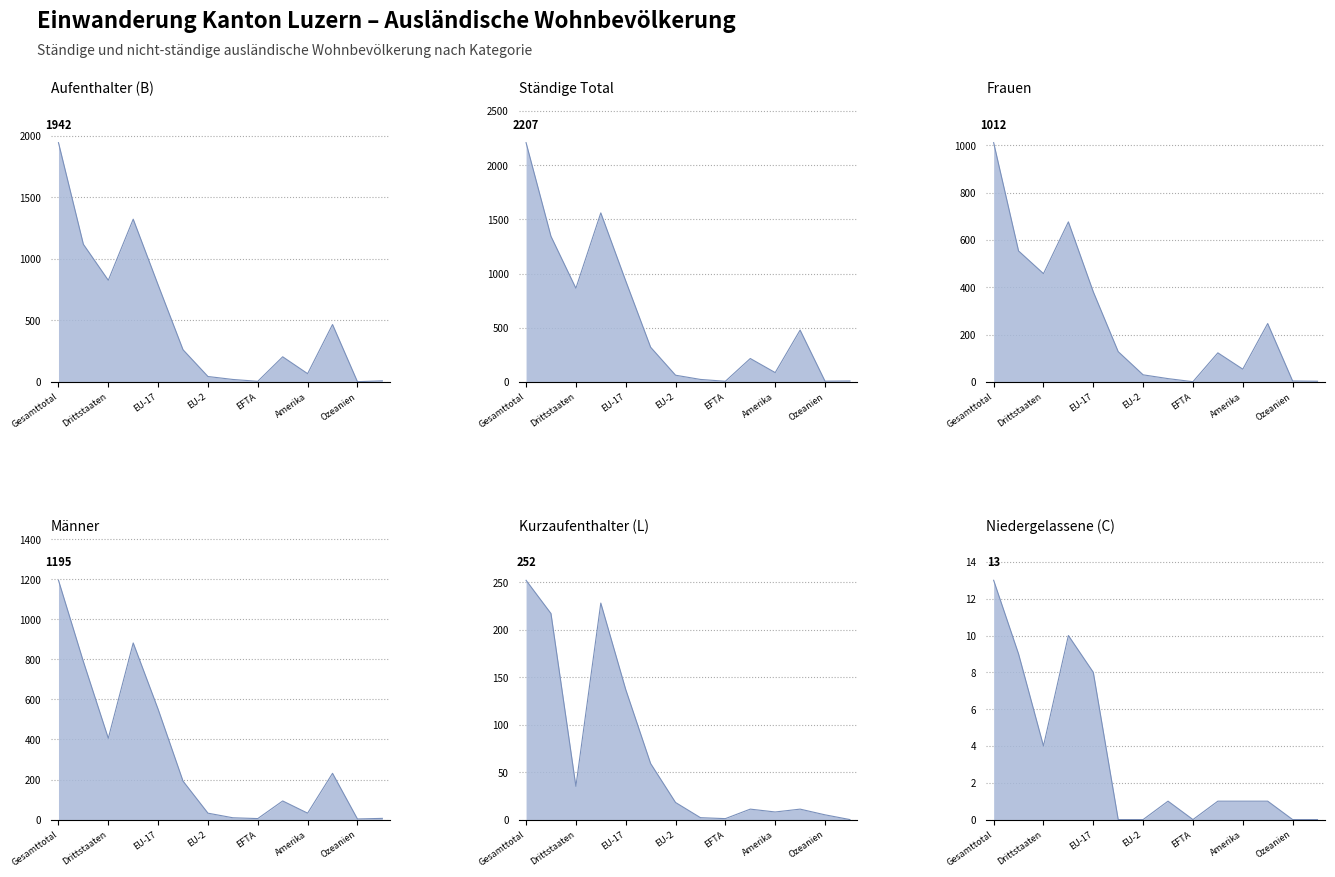

How many data points in Kurzaufenthalter (L) Total are less than 18?

7